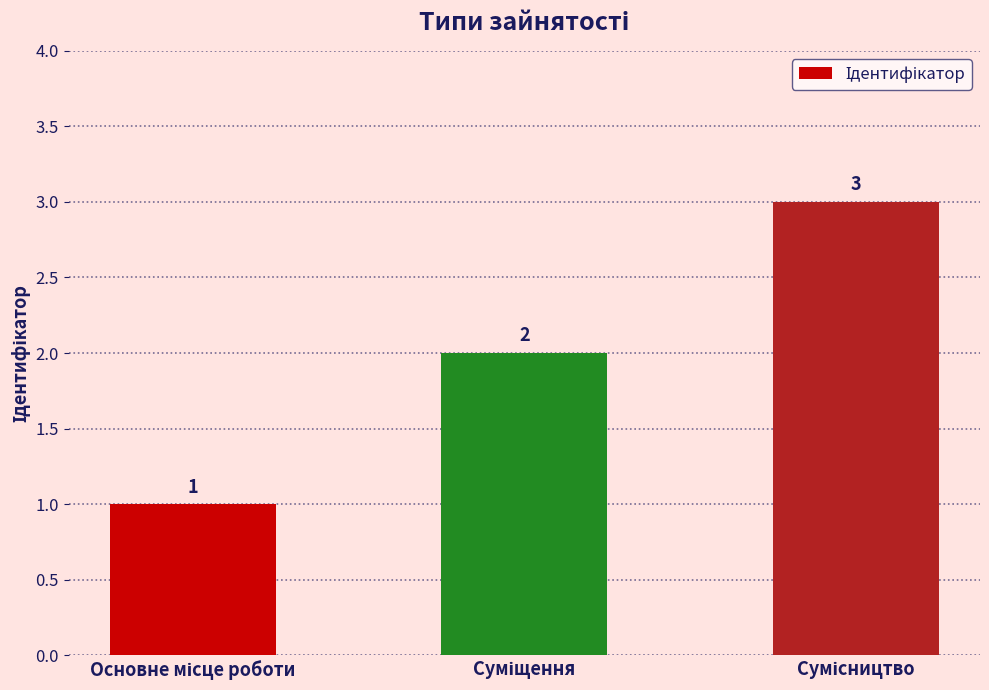

Reading right to left, what are all the values shown in this chart?

3	2	1